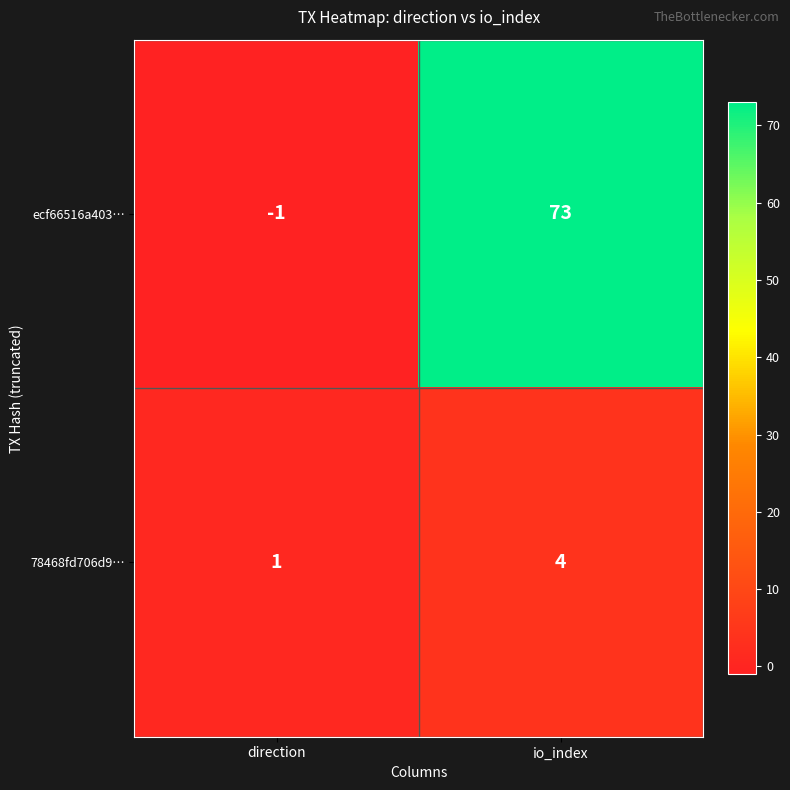

List the series in order of their peak value, lowest first.

78468fd706d9…, ecf66516a403…